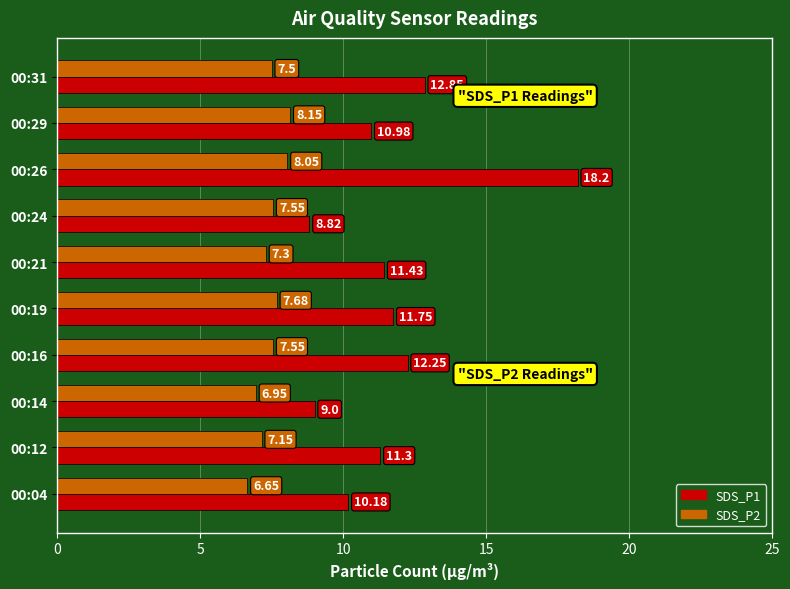

What is the highest value of the SDS_P1 series?

18.2